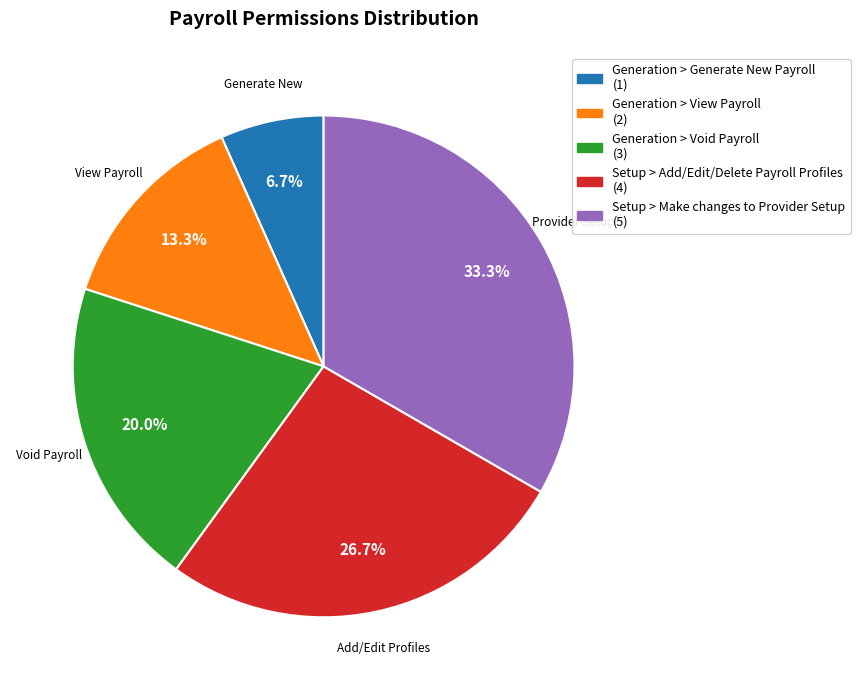

True or false: Generation > Generate New Payroll accounts for 7% of the total.

True